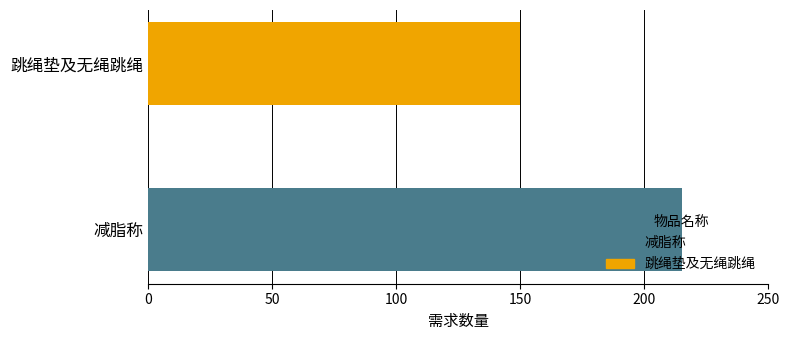

Which series has the widest spread of values?

减脂称